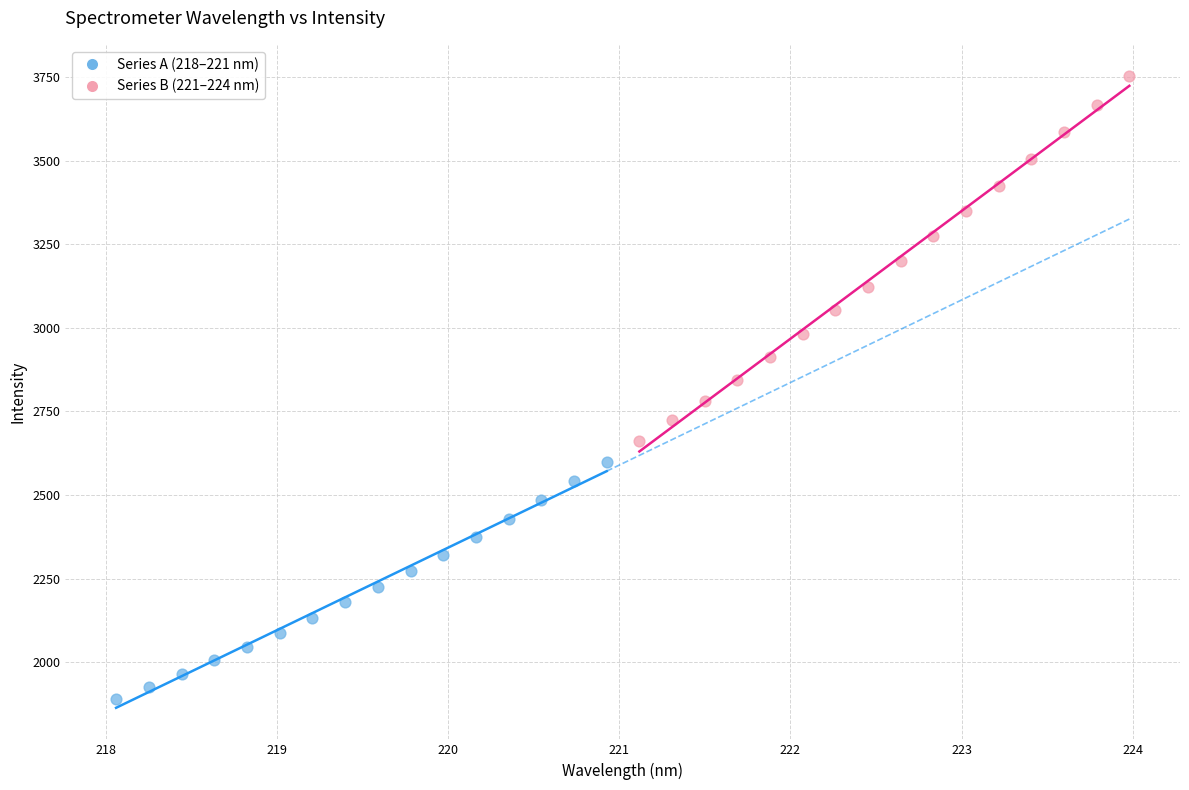

Which series has the largest Y range (max minus min)?

Series B (221–224 nm)